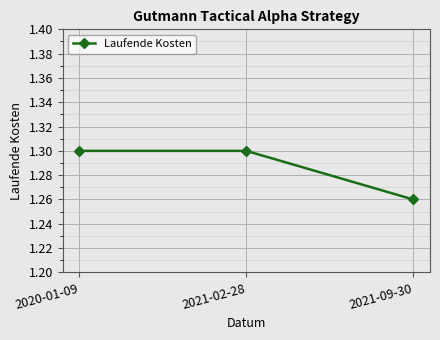

True or false: the data shows 1.3 at 2020-01-09.

True